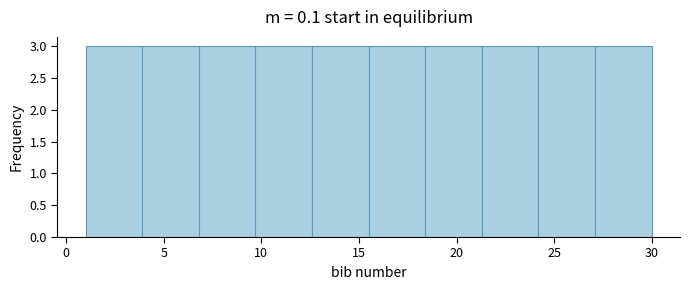

Reading left to right, list every bar in this chart as the range it spans on the x-axis followed by its height. Neither the bar edges nor the heights are printed on the chart, so give them approximately, as read against the axes.

1.0 to 3.9: 3
3.9 to 6.8: 3
6.8 to 9.7: 3
9.7 to 12.6: 3
12.6 to 15.5: 3
15.5 to 18.4: 3
18.4 to 21.3: 3
21.3 to 24.2: 3
24.2 to 27.1: 3
27.1 to 30.0: 3